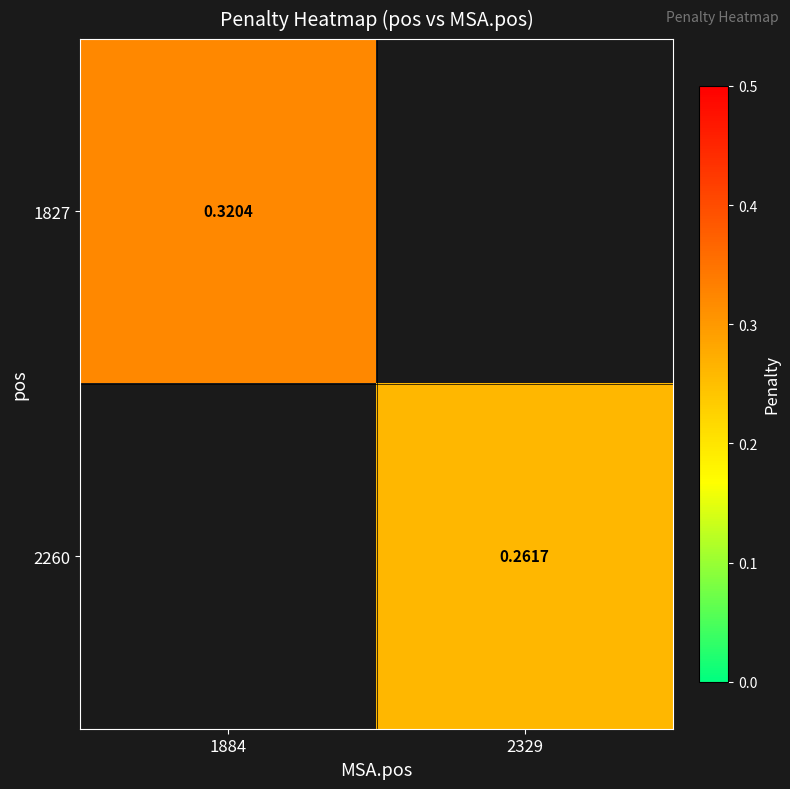

Is the value of 2260 at 2329 greater than the value of 1827 at 1884?

No